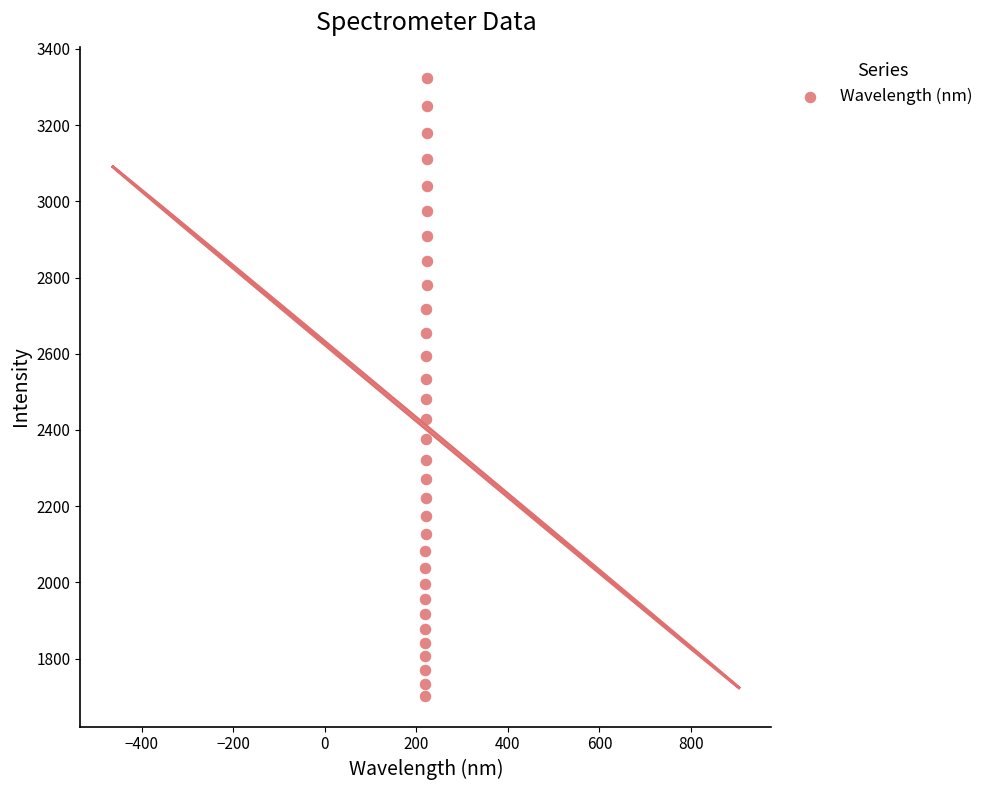

What is the range of X values (max minus min)?

5.9